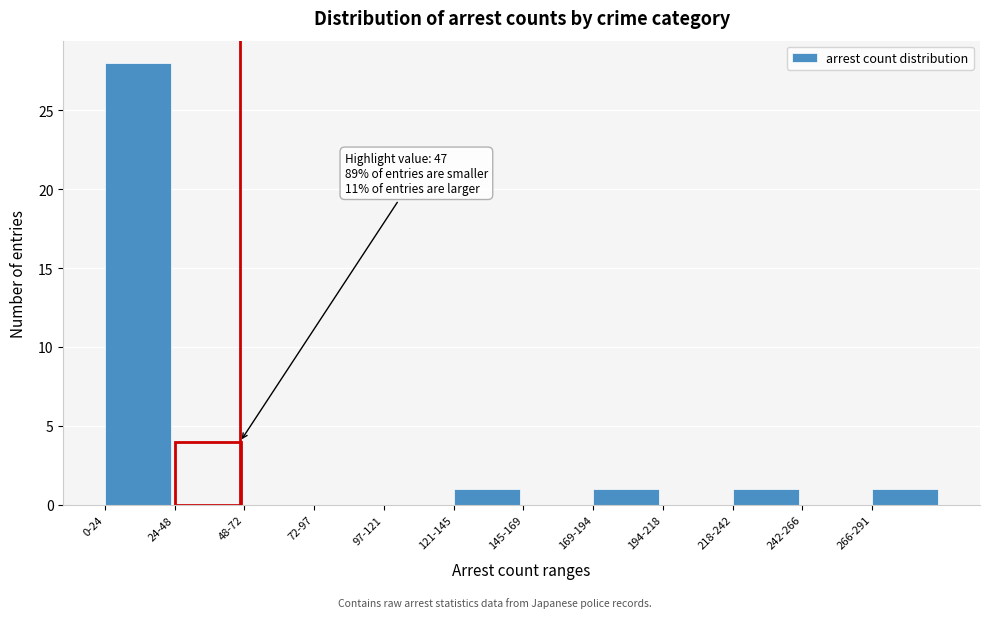

Reading left to right, transcribe all the data shown in this chart.

0-24=28	24-48=4	48-72=0	72-97=0	97-121=0	121-145=1	145-169=0	169-194=1	194-218=0	218-242=1	242-266=0	266-291=1